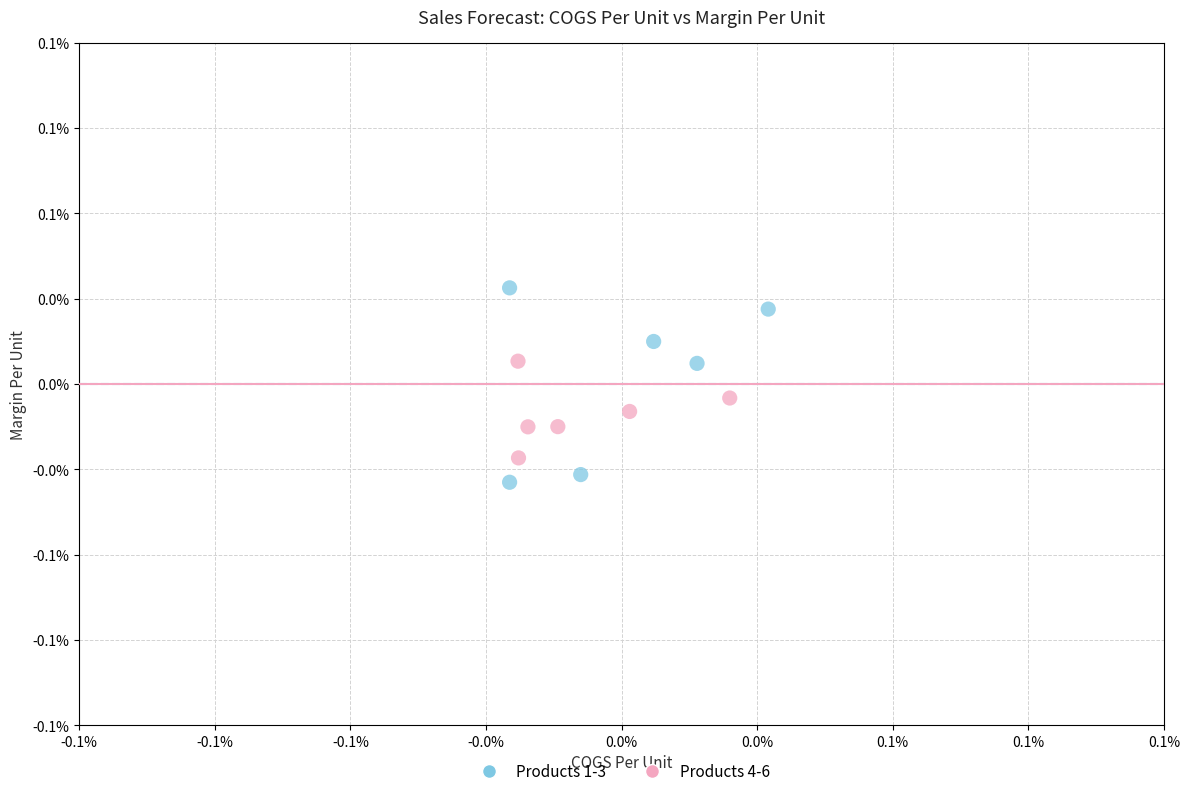

Which series contains the highest Y value?

Products 1-3